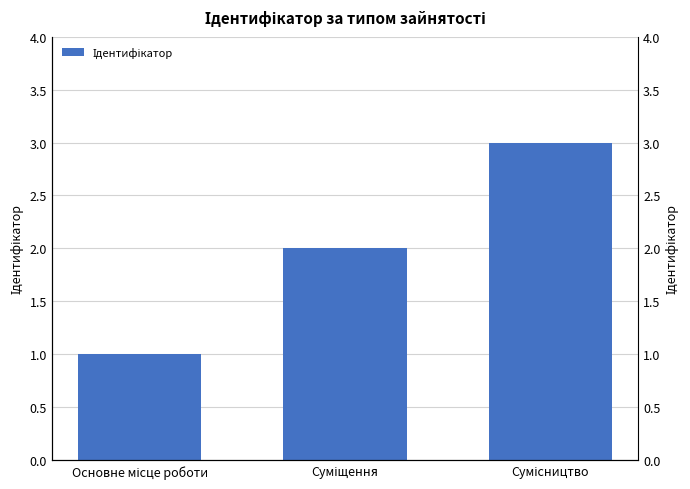

Rank the categories by value from highest to lowest.

Сумісництво, Суміщення, Основне місце роботи